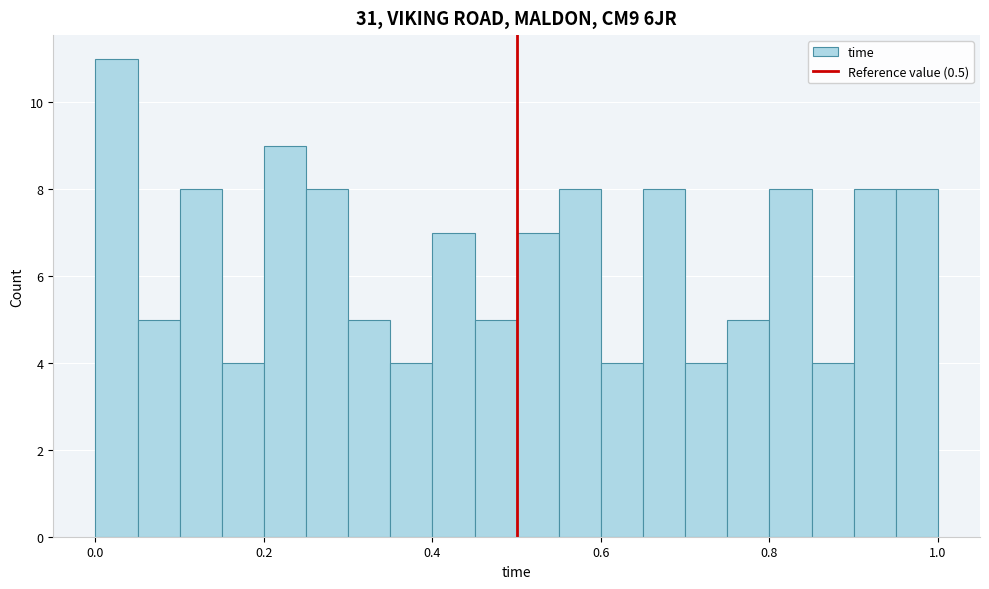

Around what value on the x-axis is the tallest bar? Give the approximate position of its centre, as read against the axis.

0.02